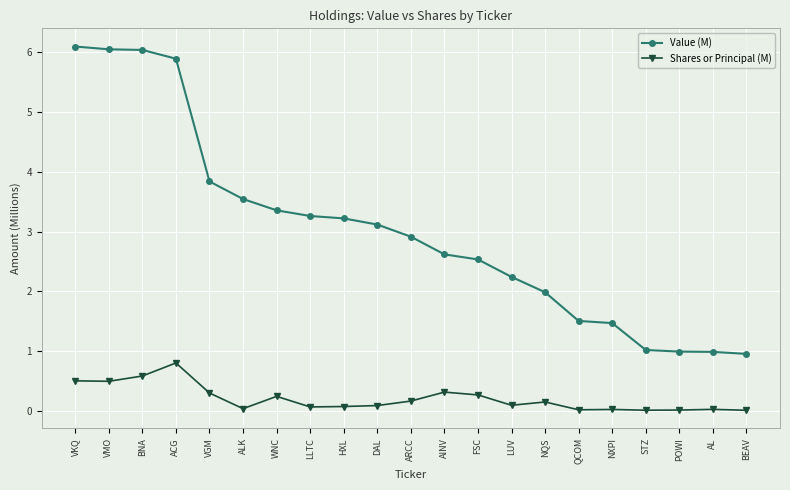

How many lines are shown in the chart?

2